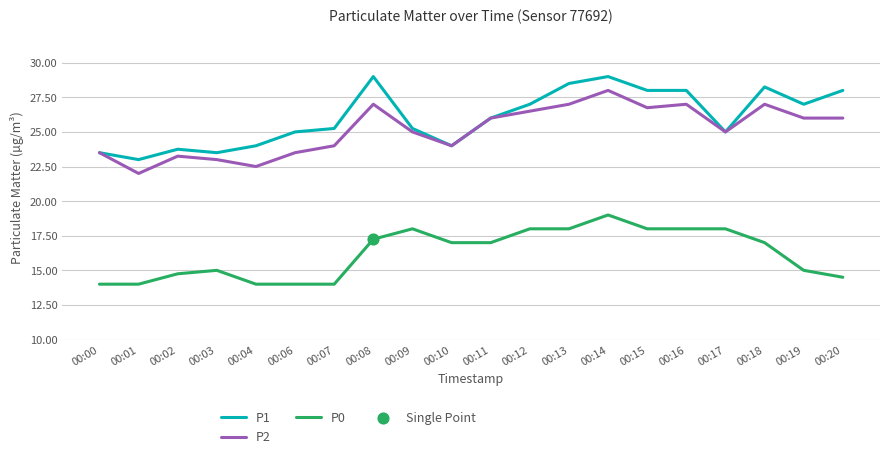

At how many categories does at least one series exceed 21?

20